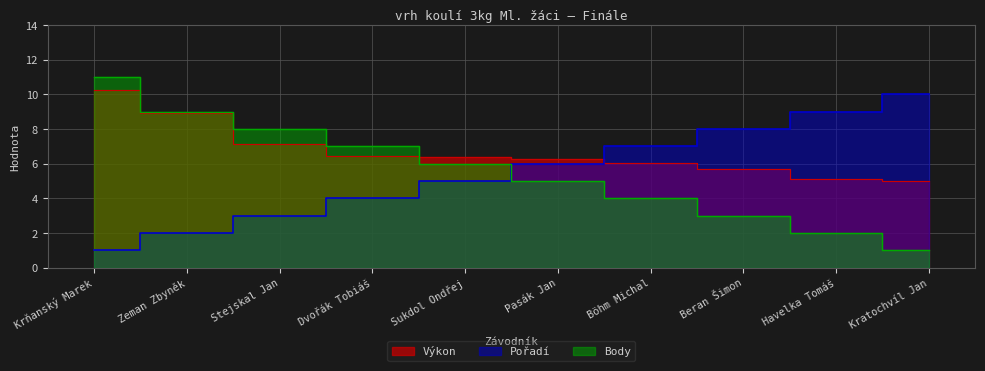

What is the difference between the highest and lowest values at Beran Šimon?

5.0